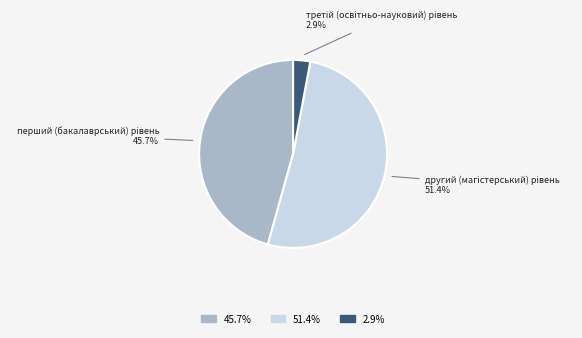

Is there any slice that represents more than half of the pie?

Yes